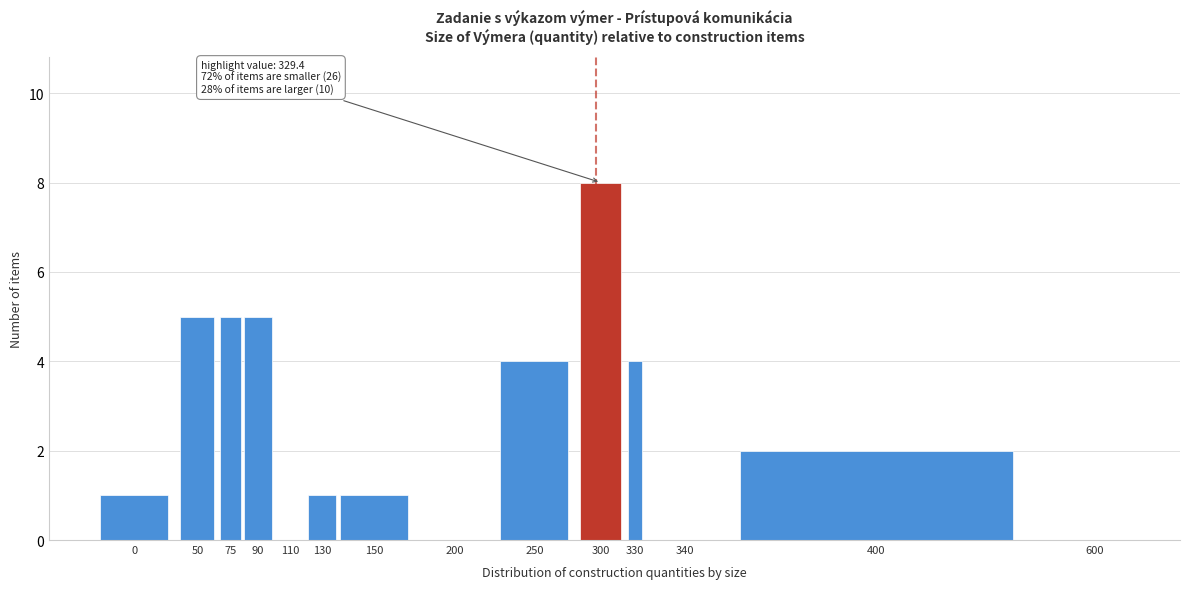

Reading right to left, extract all data points from this chart.

600=0	400=2	340=0	330=4	300=8	250=4	200=0	150=1	130=1	110=0	90=5	75=5	50=5	0=1